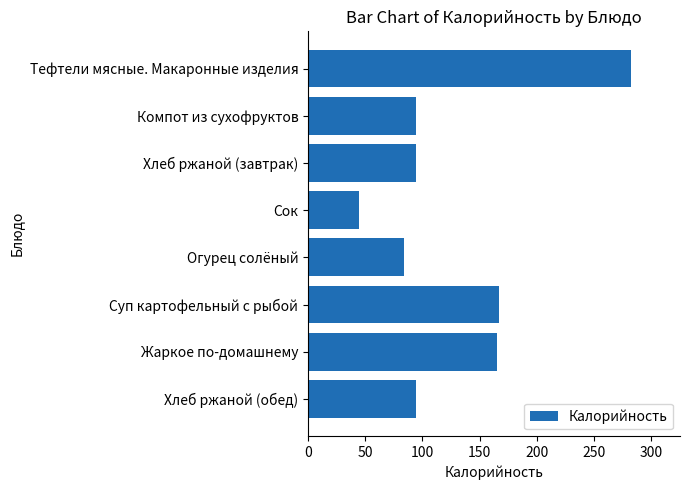

The value at Компот из сухофруктов is 128.9. True or false?

False